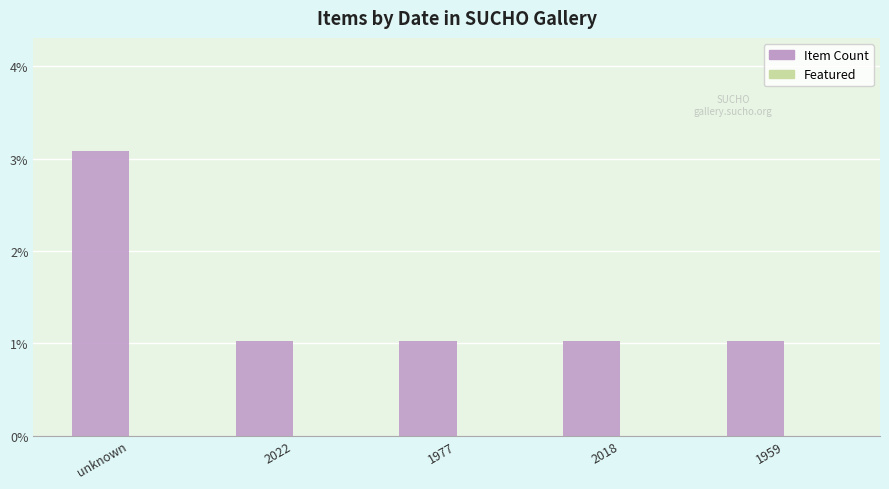

Does the chart contain any negative values?

No